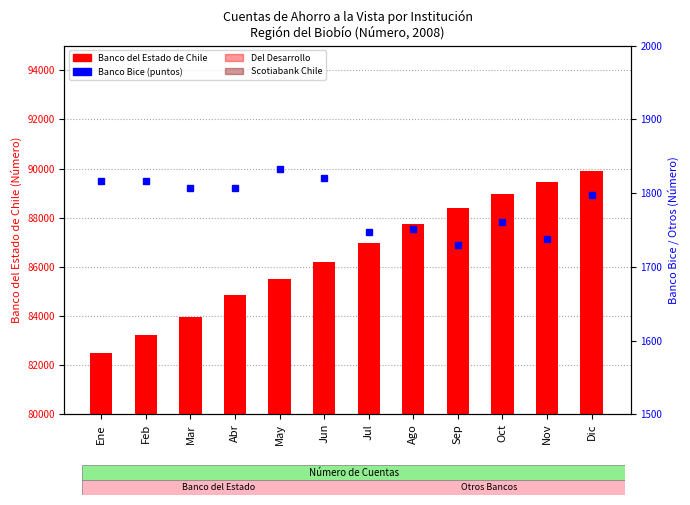

True or false: Banco Bice has a value of 1738 at Nov.

True